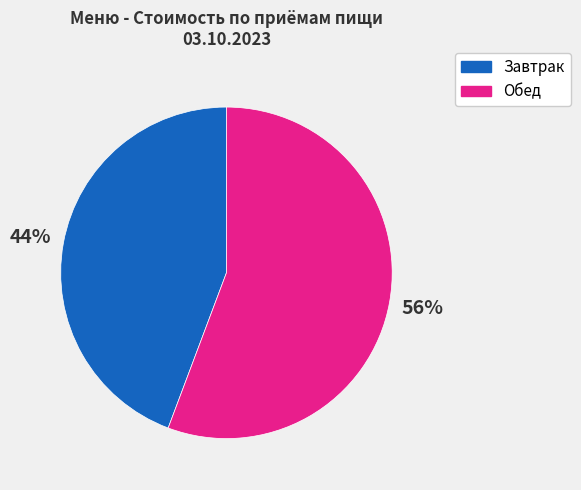

Is there a majority slice in this chart?

Yes